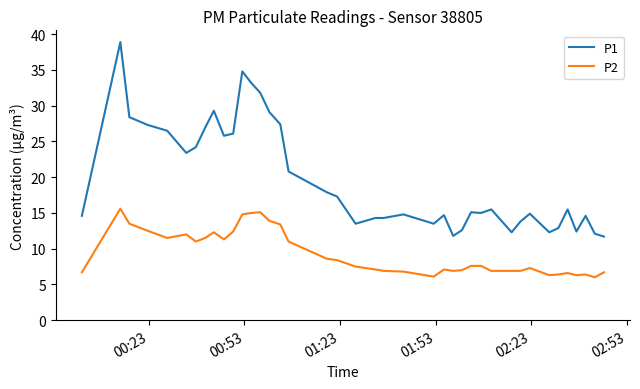

True or false: P1 and P2 intersect in this chart.

False